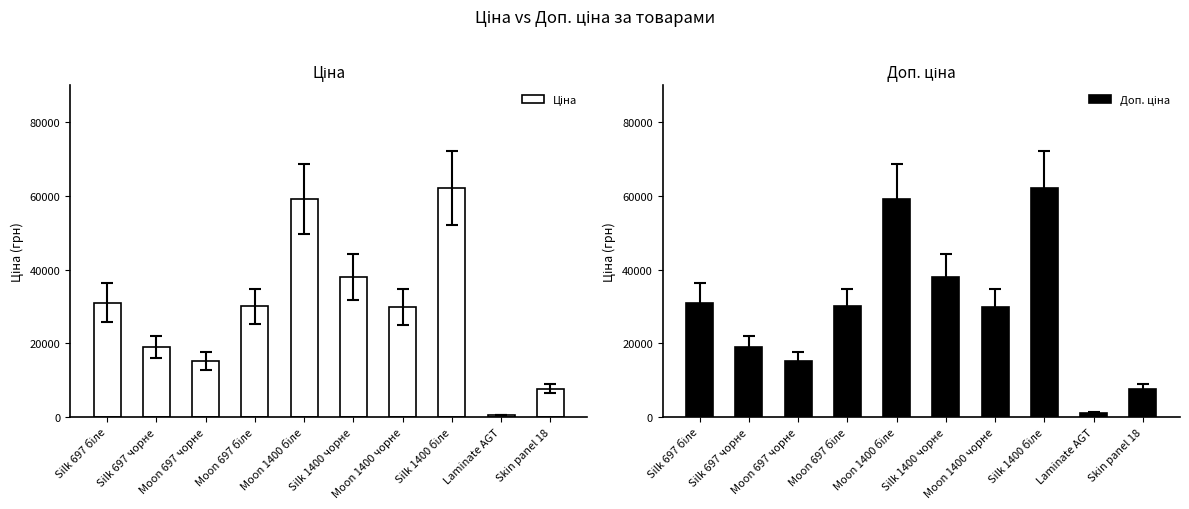

What is the total value across all series at Silk 1400 біле?

124233.7